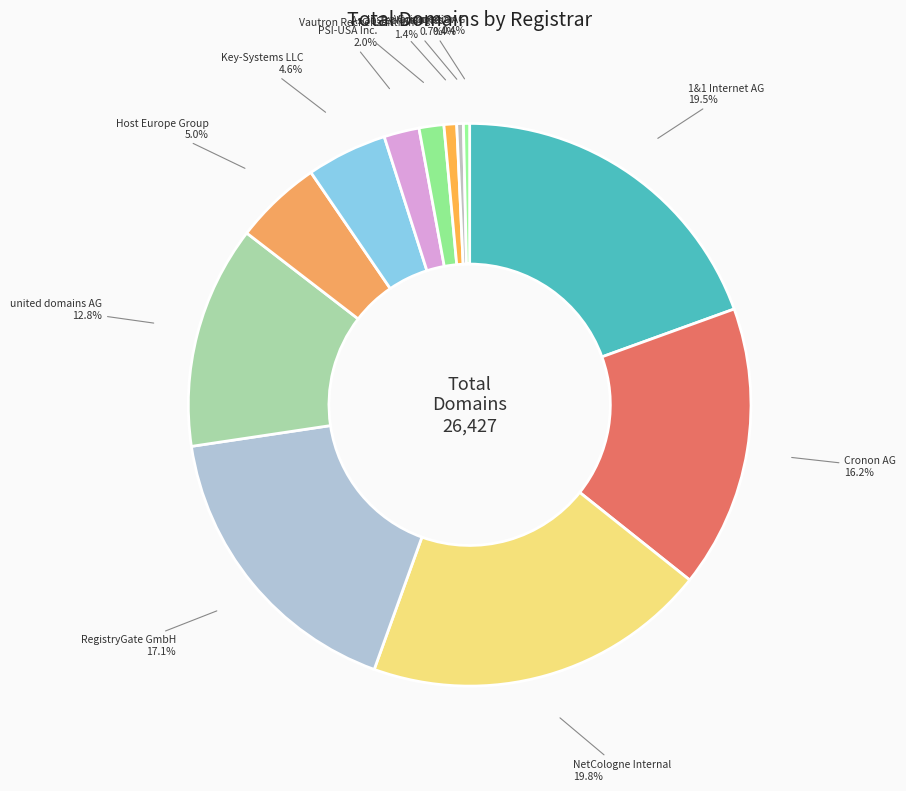

Is the sum of Key-Systems LLC and NetCologne Internal greater than half?

No